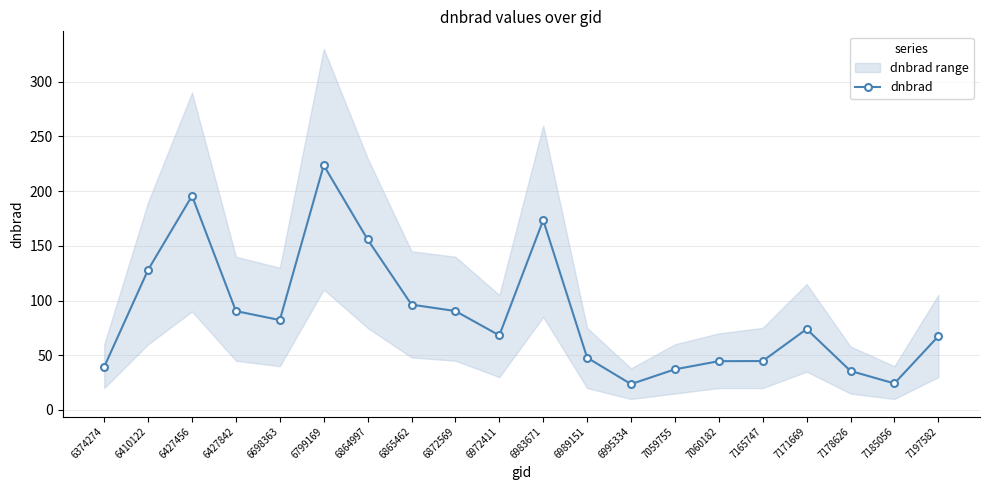

What is the maximum value shown in the chart?

223.6